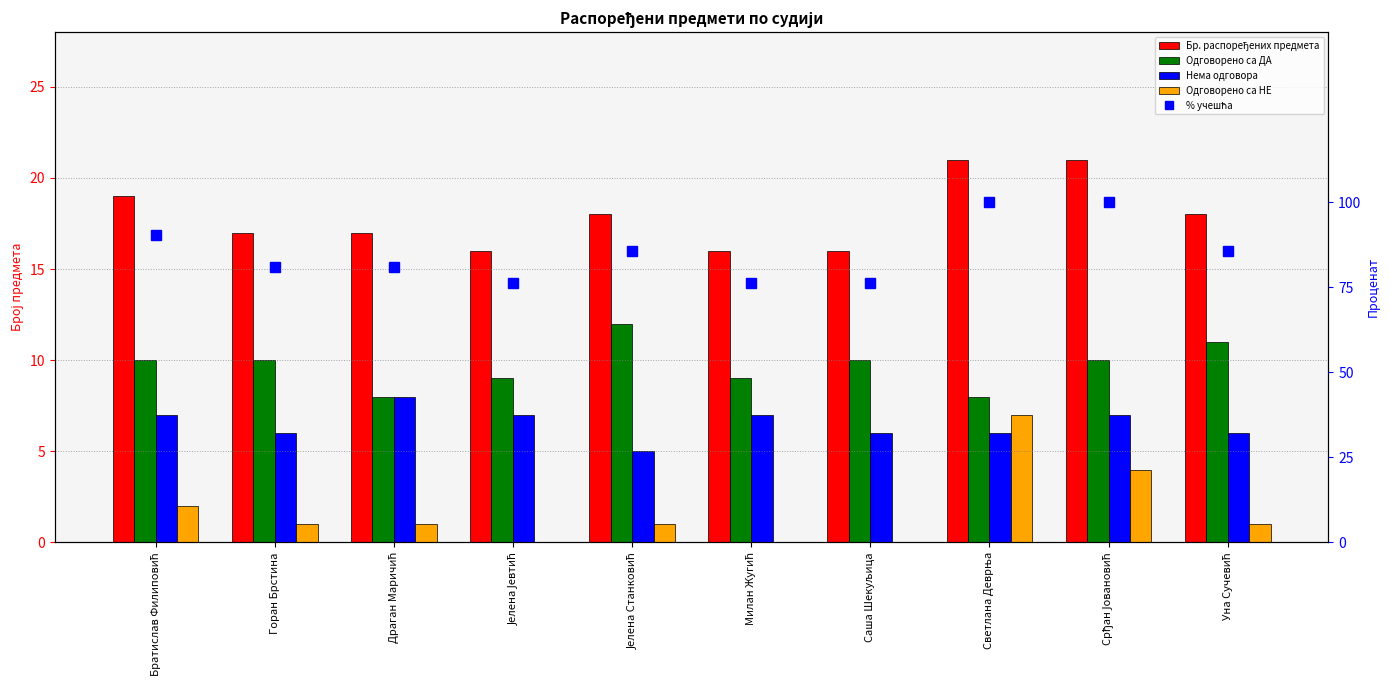

Which has a higher value, Уна Сучевић or Драган Маричић?

Уна Сучевић